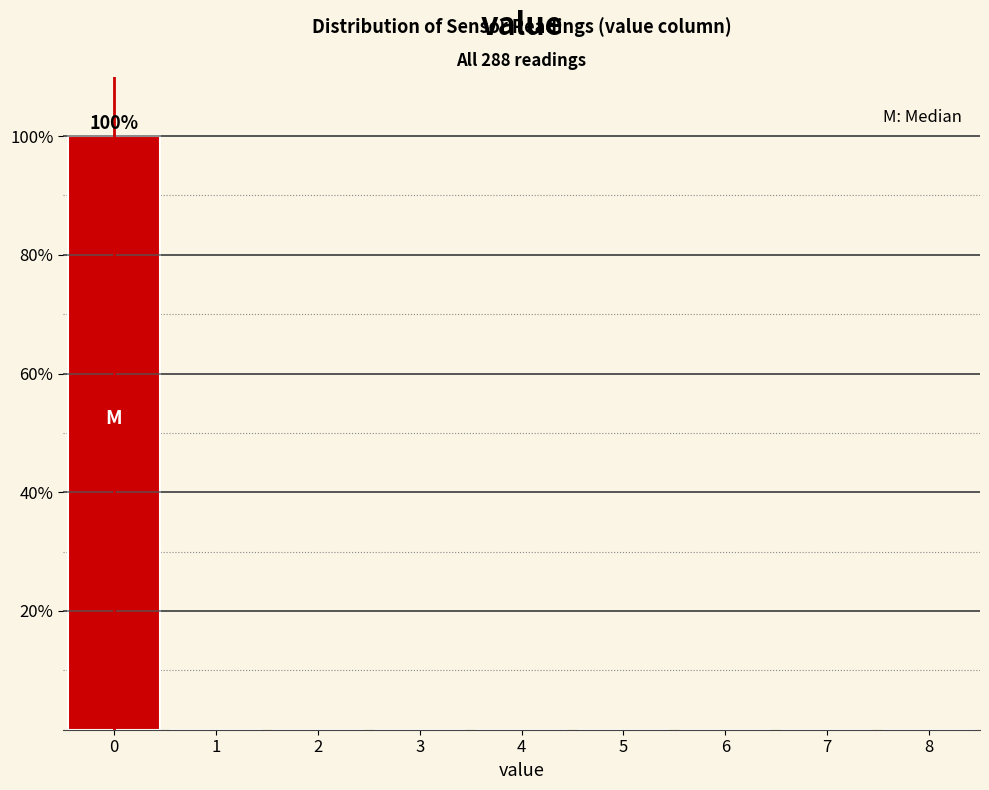

Over which range of the x-axis is the bar tallest?

-0.5 to 0.5